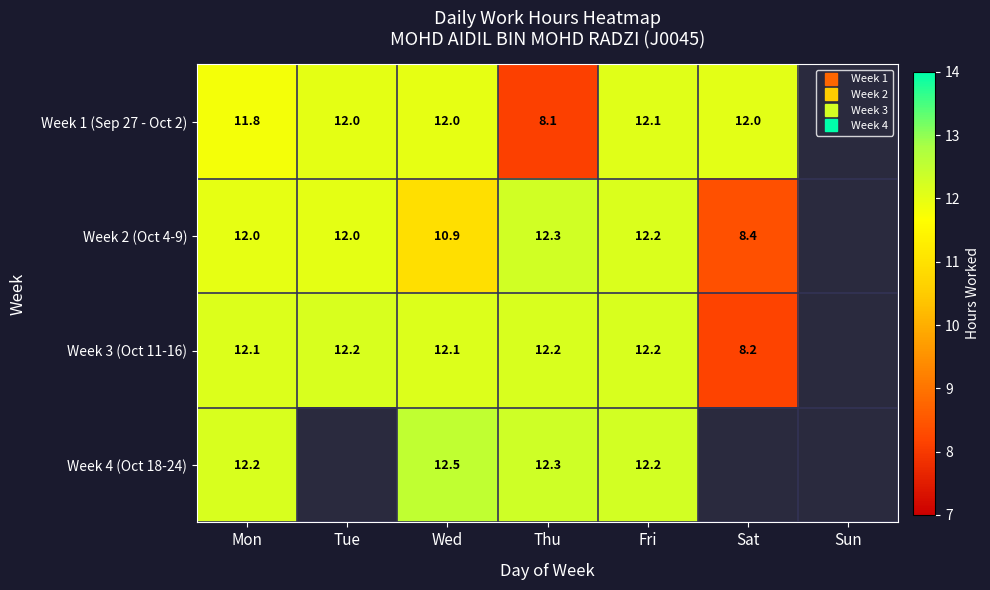

True or false: Week 1 (Sep 27 - Oct 2) has a value of 6.8 at Tue.

False